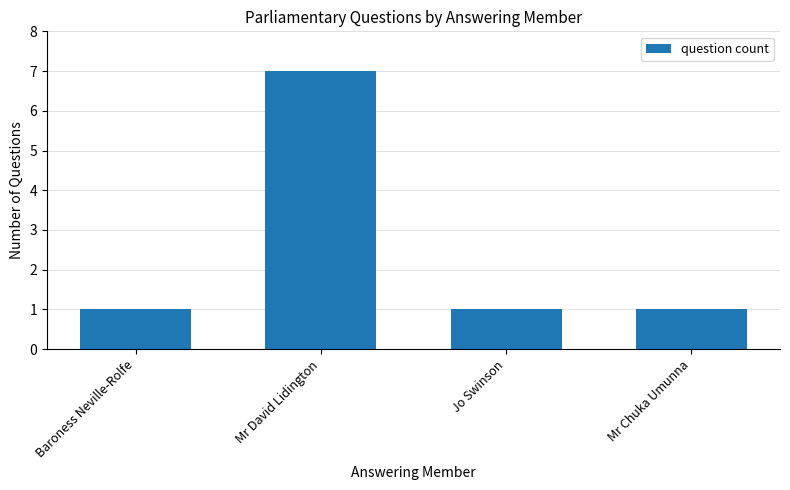

What is the sum of all values?

10